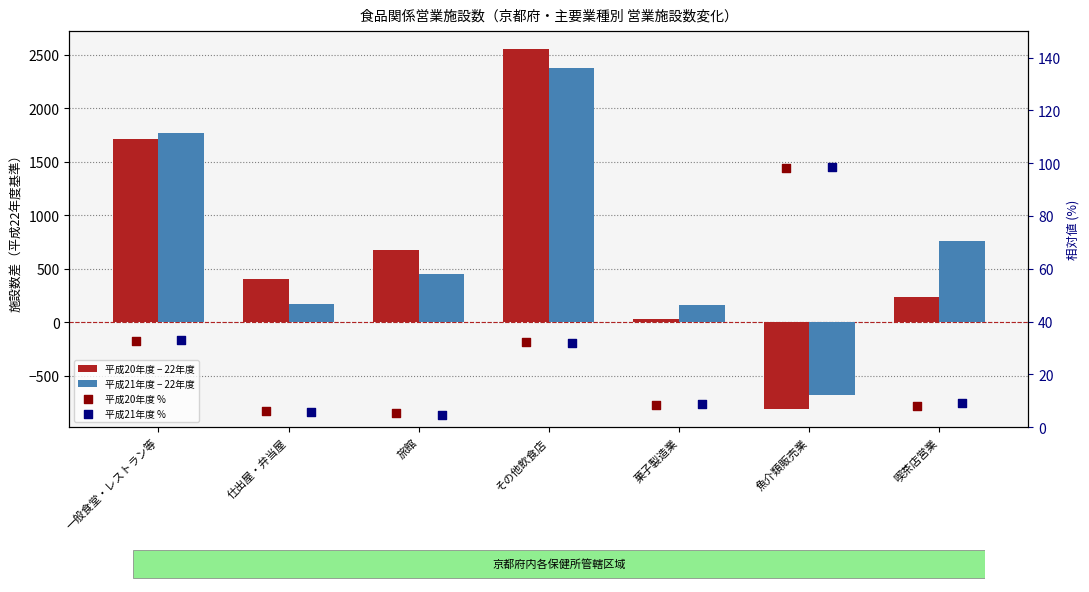

Is the value of 平成21年度 % at その他飲食店 greater than the value of 平成20年度 − 22年度 at その他飲食店?

No